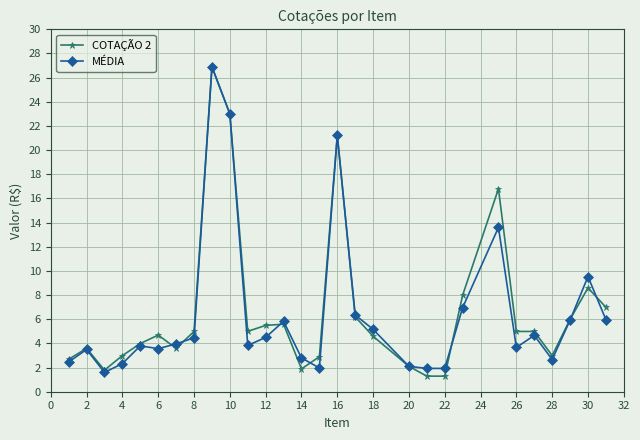

True or false: MÉDIA has more than 1 interior local peaks.

True